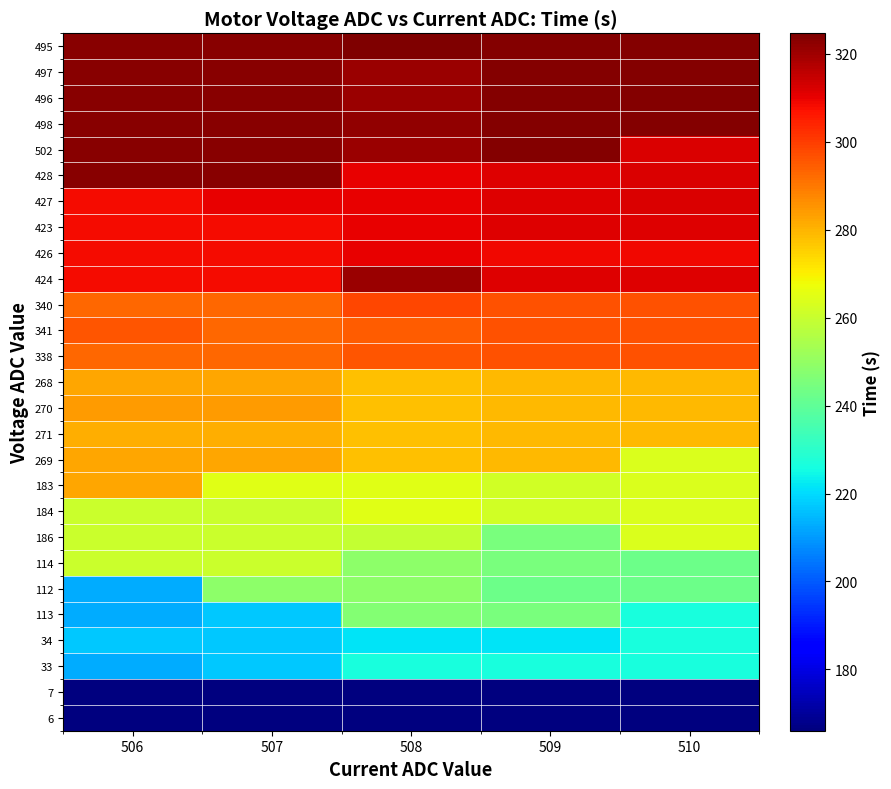

Which has a higher value, 510 or 508?

510